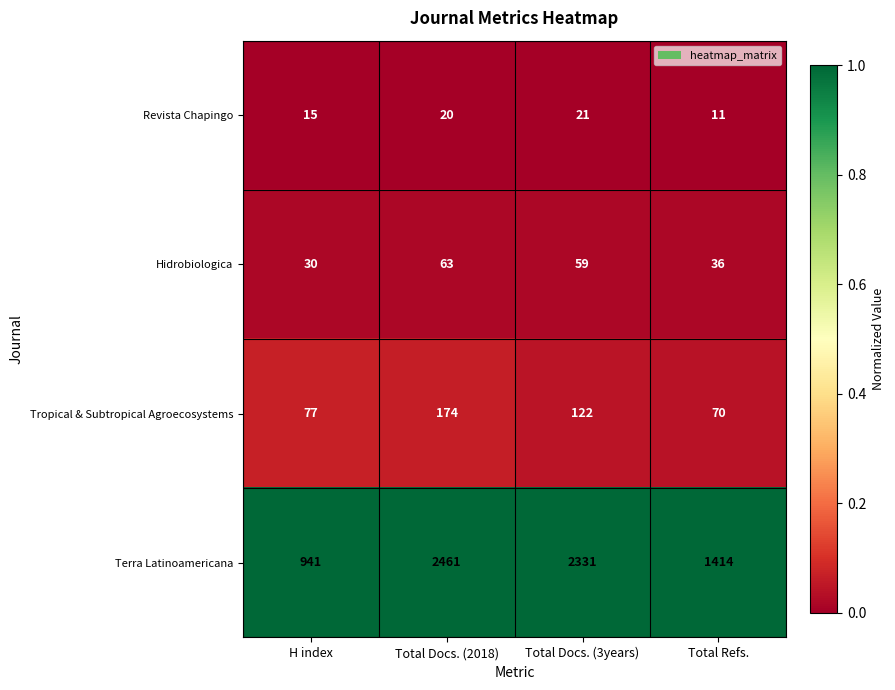

Reading right to left, list all the values displayed in this chart.

Revista Chapingo: 11	21	20	15
Hidrobiologica: 36	59	63	30
Tropical & Subtropical Agroecosystems: 70	122	174	77
Terra Latinoamericana: 1414	2331	2461	941